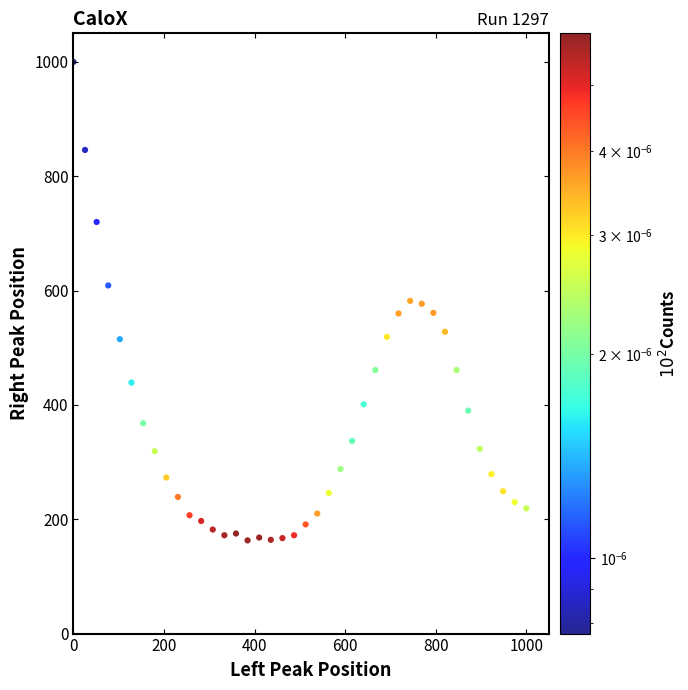

What is the range of Y values (max minus min)?

837